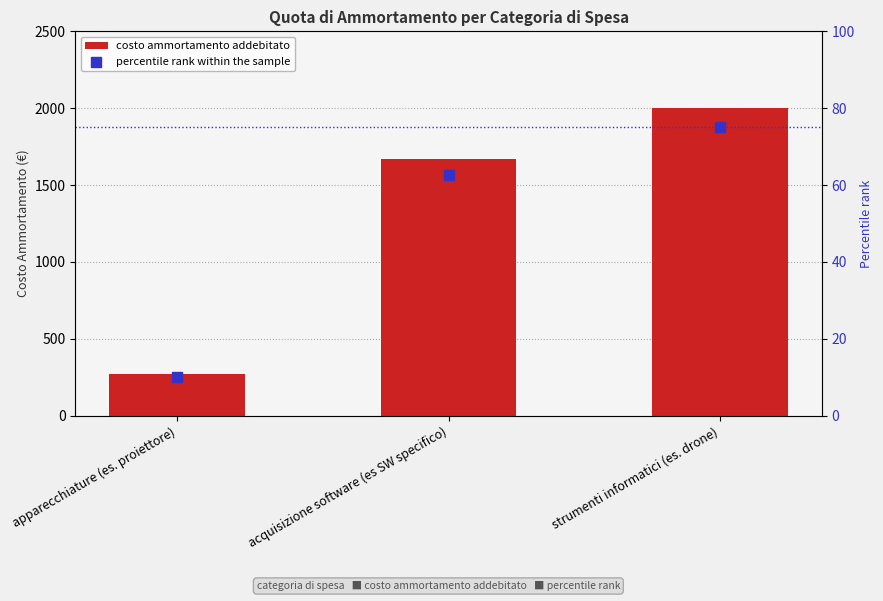

Which series has the largest Y range (max minus min)?

costo ammortamento addebitato